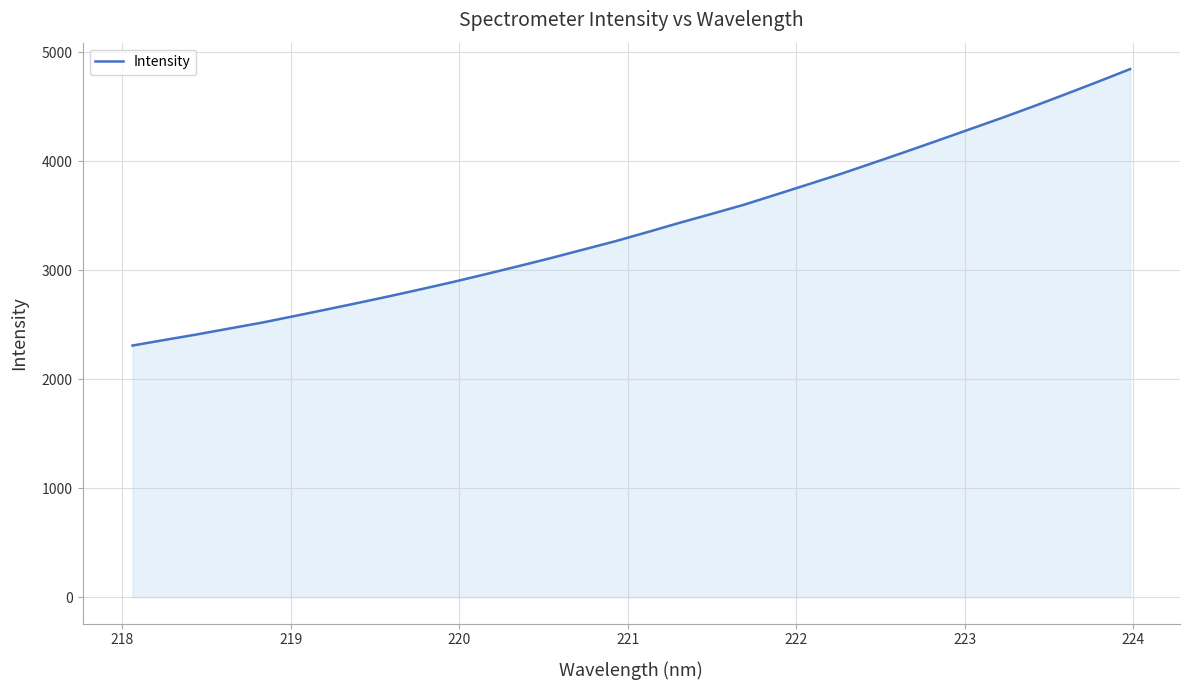

How many lines are shown in the chart?

1